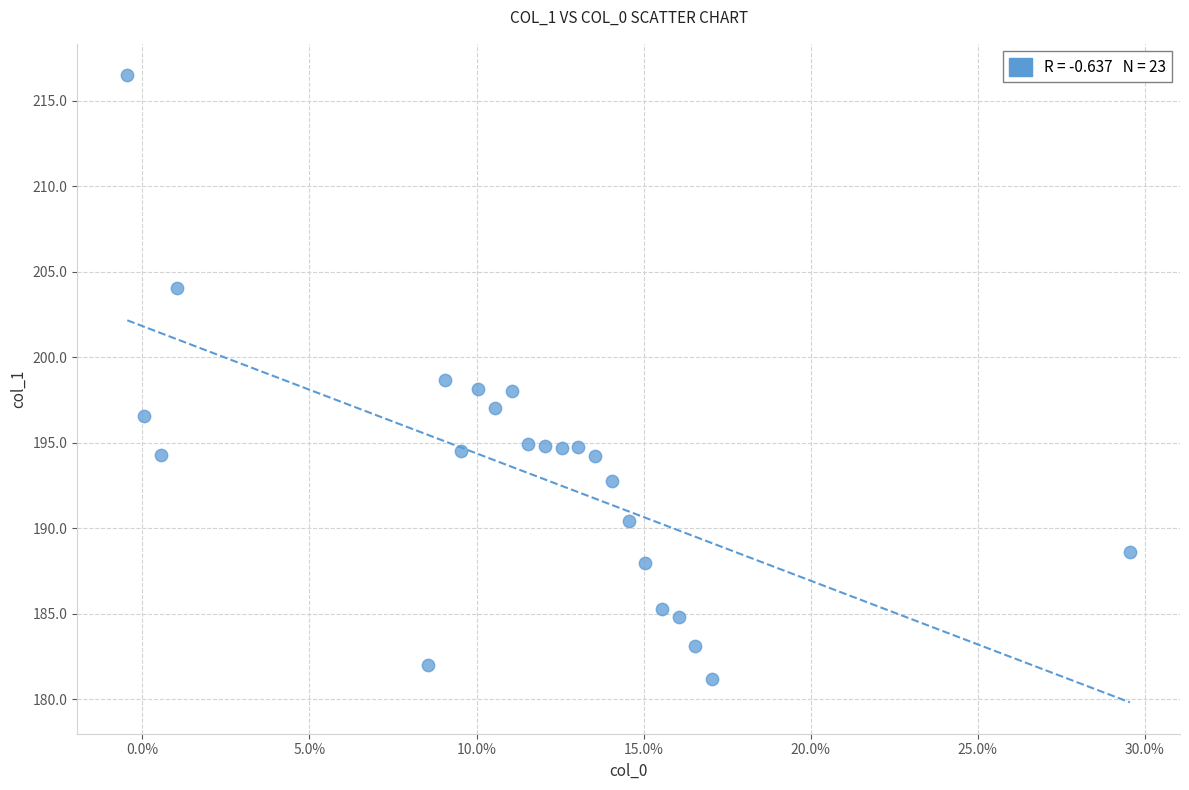

What is the range of Y values (max minus min)?

35.3